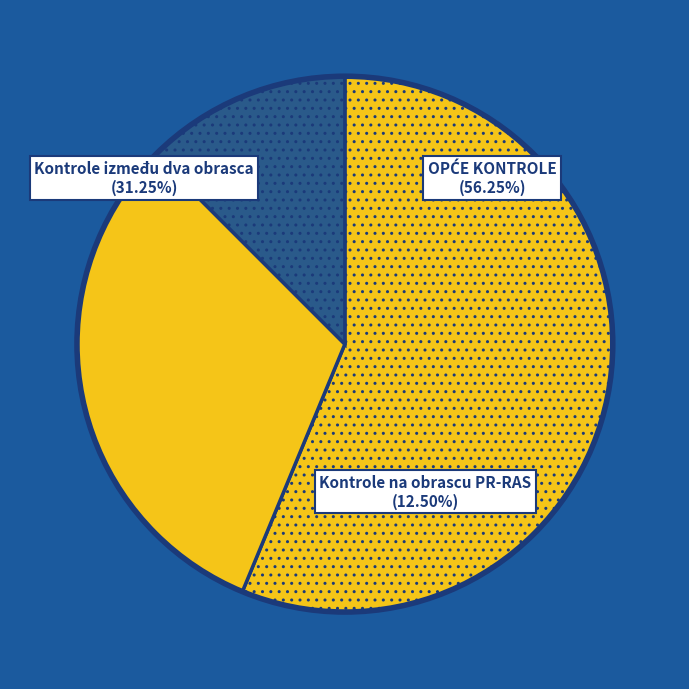

To the nearest percent, what is the average slice percentage?

33%